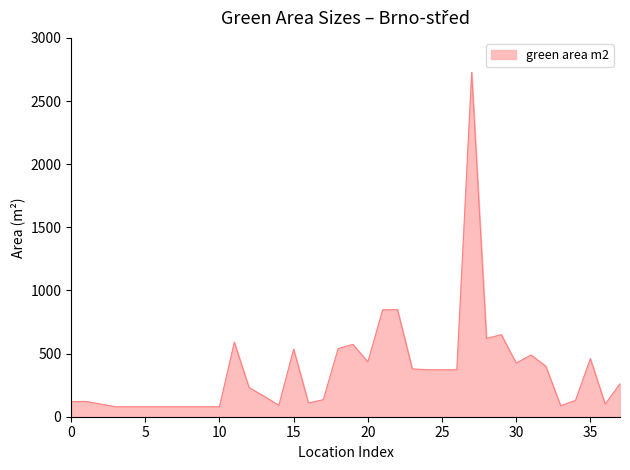

What is the difference between the maximum and minimum values?

2649